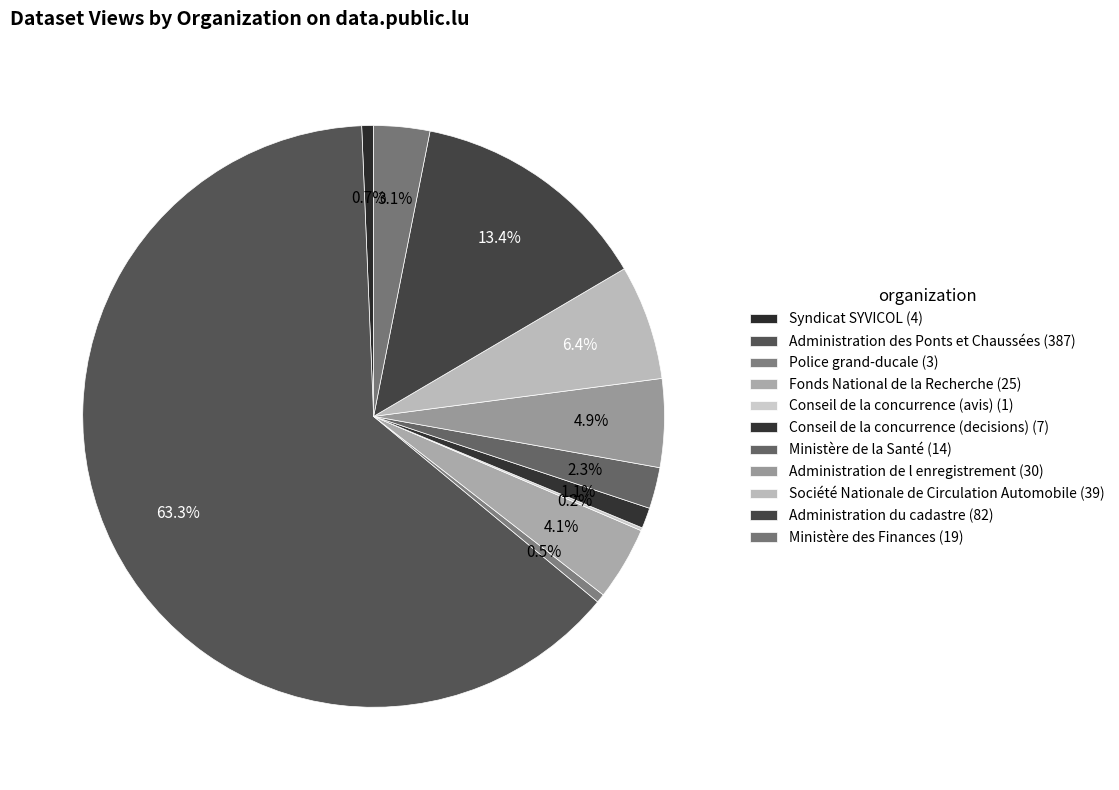

Which has a higher value, Administration de l enregistrement or Ministère de la Santé?

Administration de l enregistrement